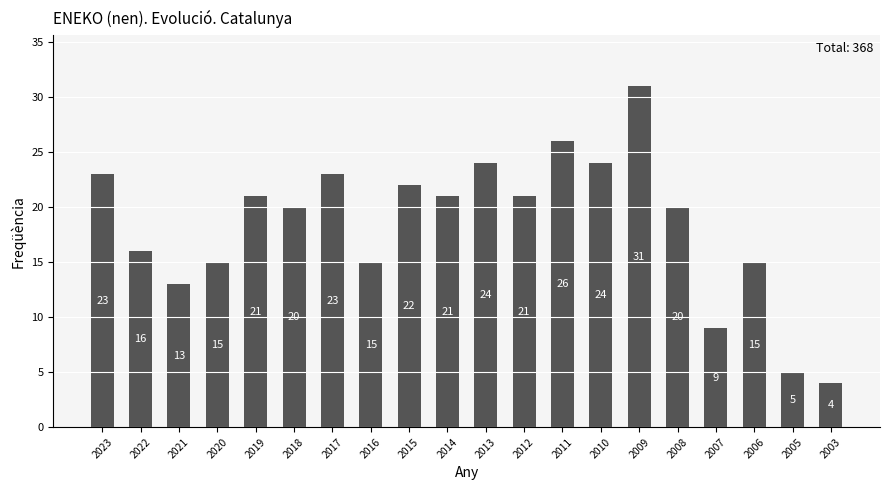

Reading right to left, extract all data points from this chart.

2003=4	2005=5	2006=15	2007=9	2008=20	2009=31	2010=24	2011=26	2012=21	2013=24	2014=21	2015=22	2016=15	2017=23	2018=20	2019=21	2020=15	2021=13	2022=16	2023=23